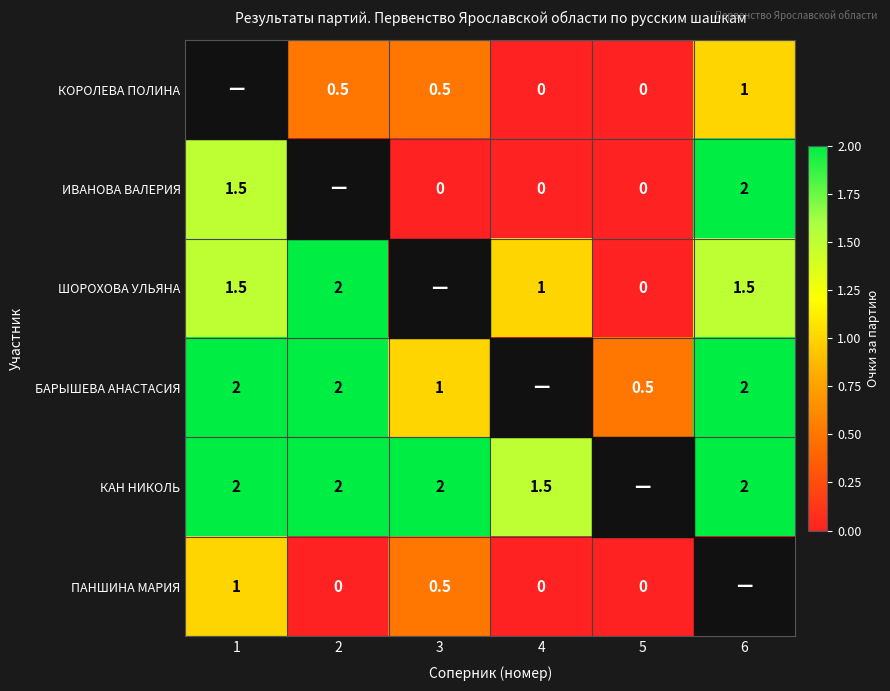

What is the spread (max minus min) of values at 5?

0.5